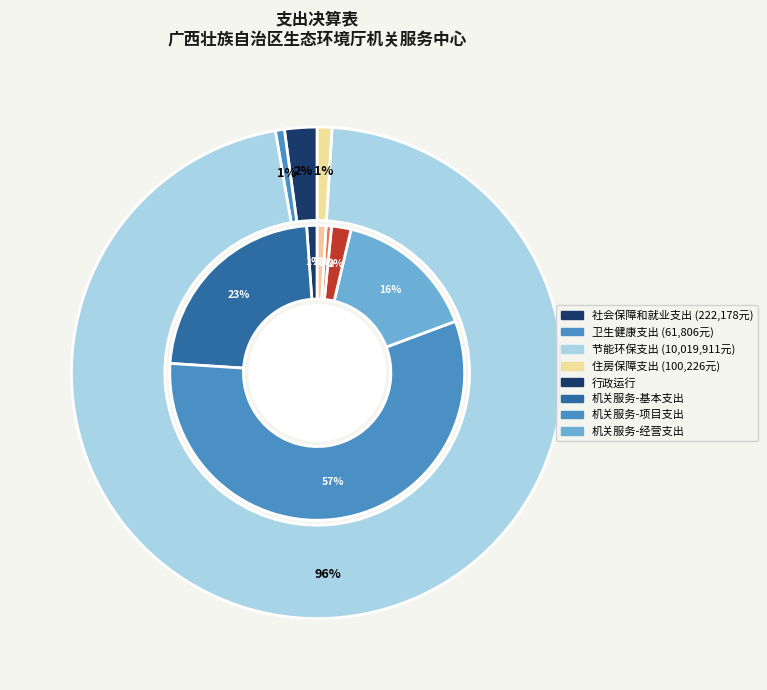

What percentage is the 节能环保支出 slice, to the nearest percent?

96%